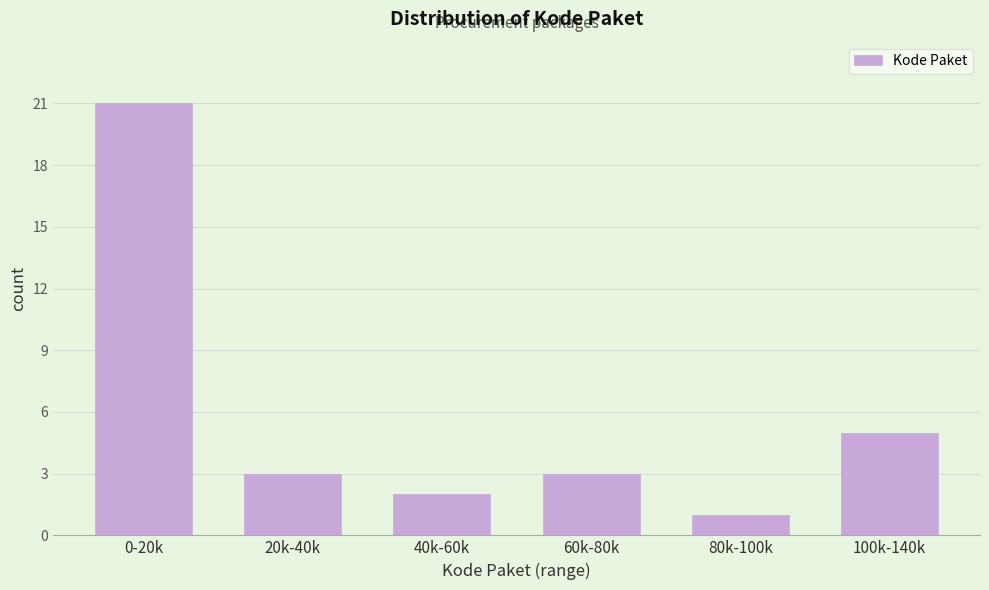

Reading right to left, extract all data points from this chart.

5	1	3	2	3	21